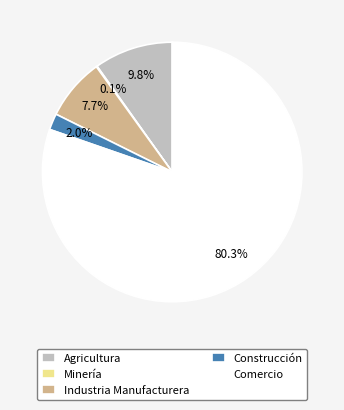

Which slice is the largest?

Comercio